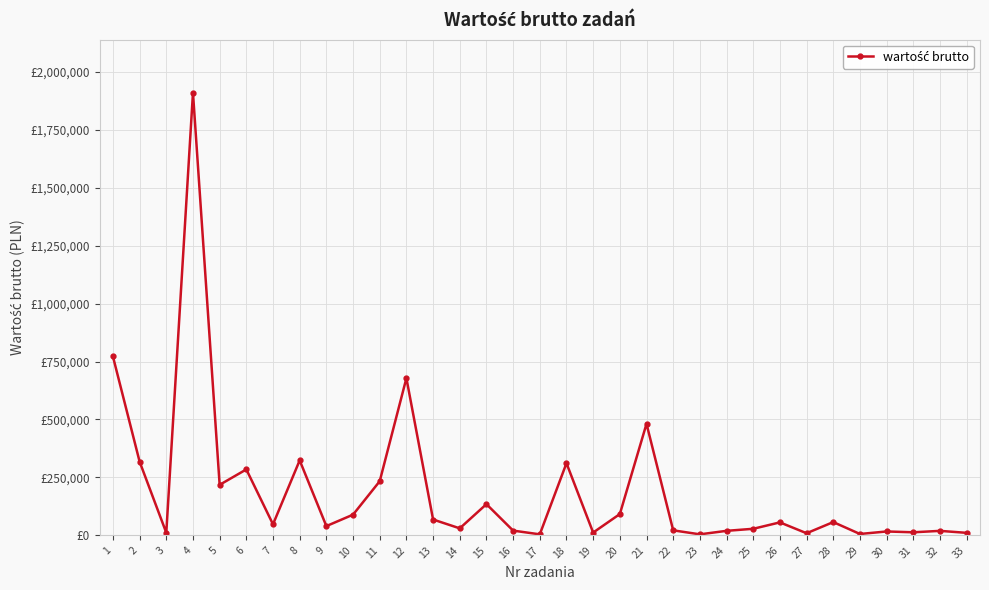

List the labels in order of value, smallest first.

17, 23, 29, 27, 33, 3, 19, 31, 30, 32, 24, 16, 22, 25, 14, 9, 7, 26, 28, 13, 10, 20, 15, 5, 11, 6, 18, 2, 8, 21, 12, 1, 4